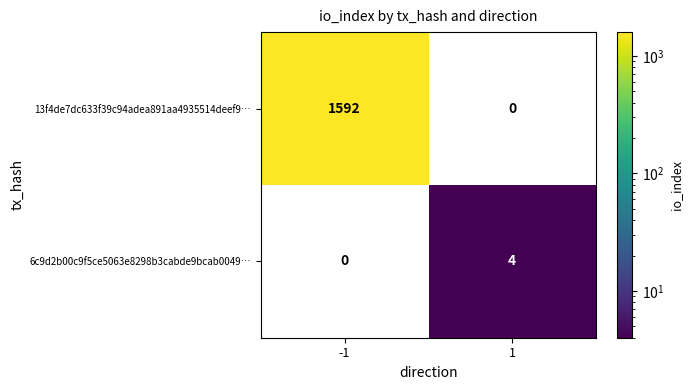

Is it true that 13f4de7dc633f39c94adea891aa4935514deef9… equals 0 at 1?

True